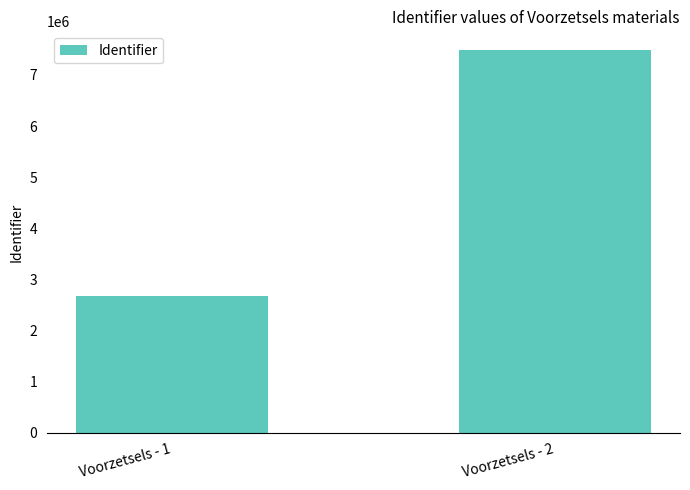

What is the minimum value shown in the chart?

2669240